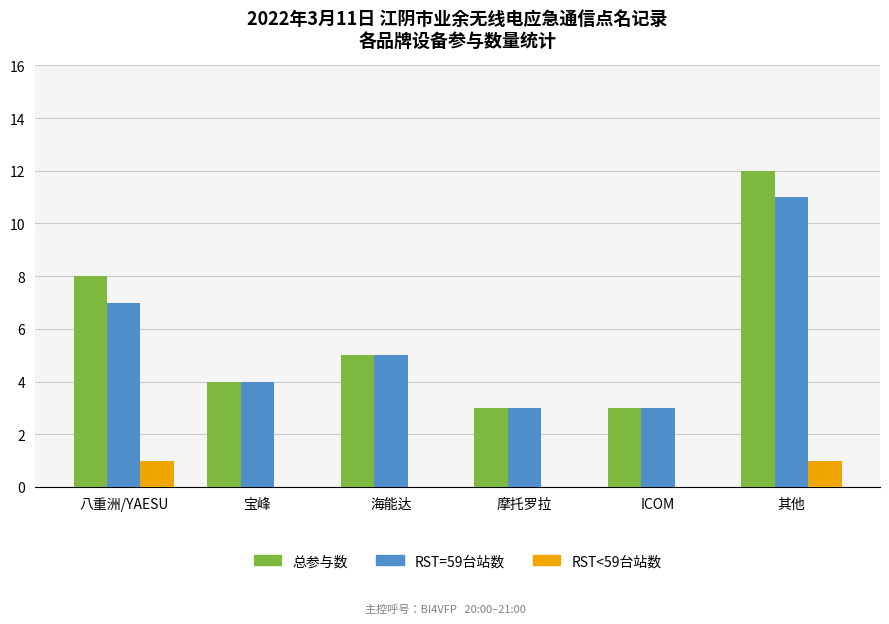

What is the total value across all series at 摩托罗拉?

6